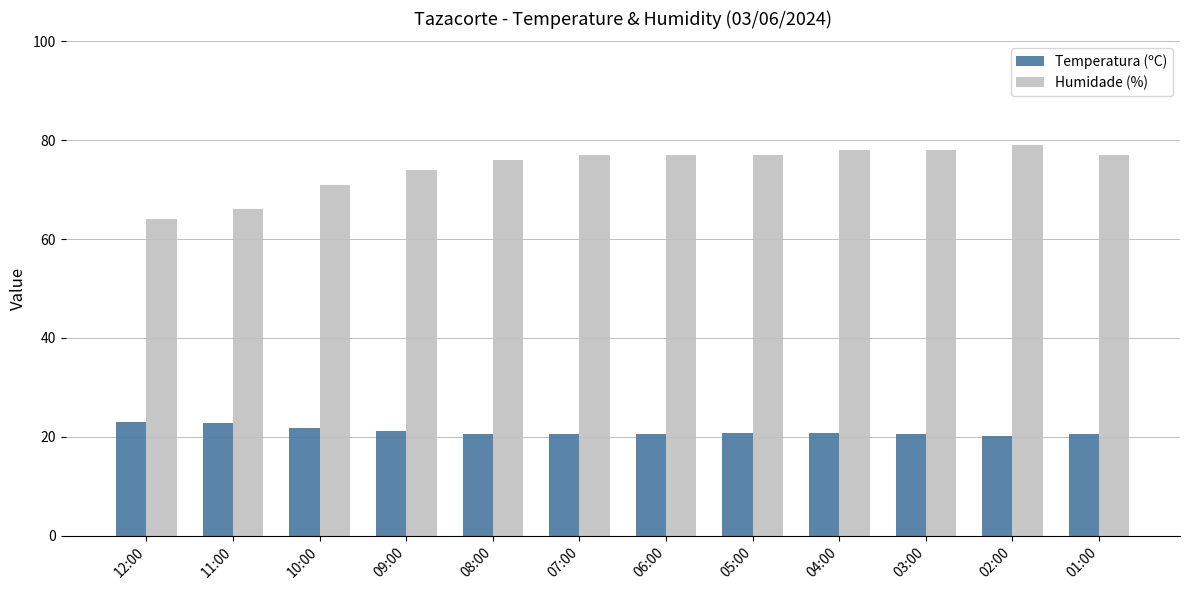

Rank the series by their maximum value, from lowest to highest.

Temperatura (ºC), Humidade (%)